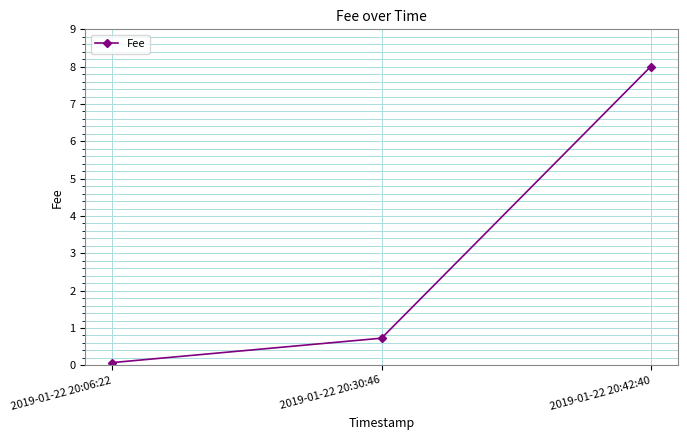

How many categories are shown in the chart?

3